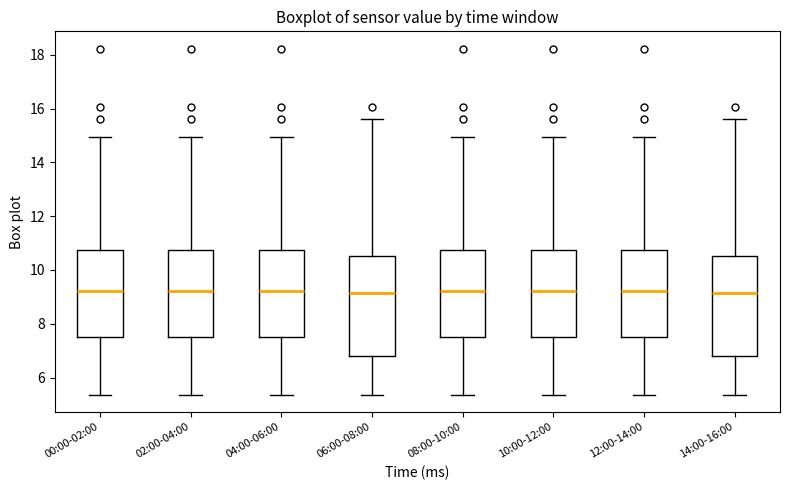

Reading left to right, read every box against the y-axis: the position of its median line, the range the box covers, and the ends of its whiskers. The values are not printed on the chart, so give them approximately, as read against the axis.

00:00-02:00: median 9.2, box 7.6 to 10.8, whiskers 5.4 to 15.0
02:00-04:00: median 9.2, box 7.6 to 10.8, whiskers 5.4 to 15.0
04:00-06:00: median 9.2, box 7.6 to 10.8, whiskers 5.4 to 15.0
06:00-08:00: median 9.2, box 6.8 to 10.6, whiskers 5.4 to 15.6
08:00-10:00: median 9.2, box 7.6 to 10.8, whiskers 5.4 to 15.0
10:00-12:00: median 9.2, box 7.6 to 10.8, whiskers 5.4 to 15.0
12:00-14:00: median 9.2, box 7.6 to 10.8, whiskers 5.4 to 15.0
14:00-16:00: median 9.2, box 6.8 to 10.6, whiskers 5.4 to 15.6